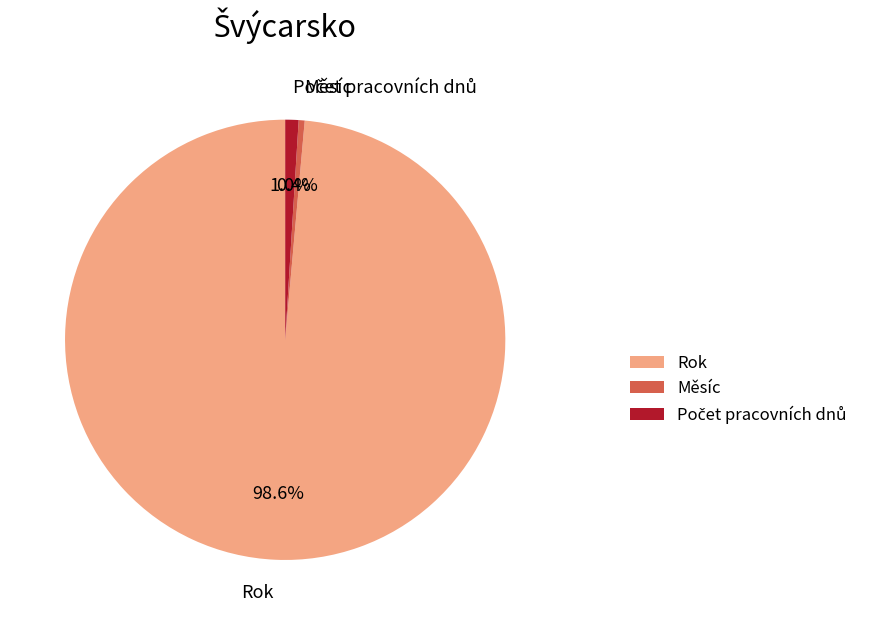

What is the total percentage of Rok and Měsíc?

99.0%